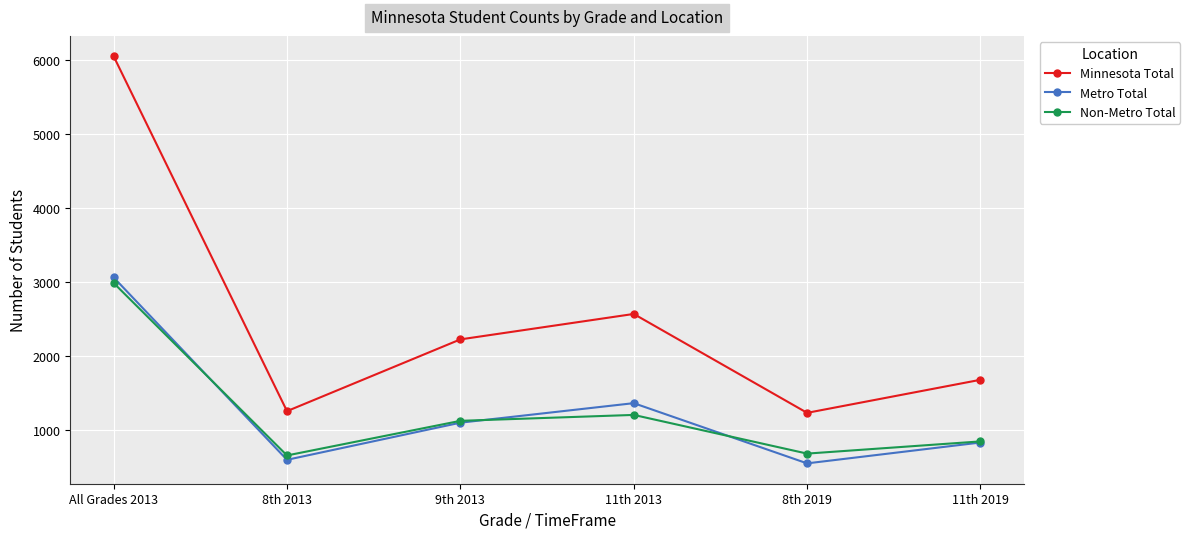

Which series has the widest spread of values?

Minnesota Total